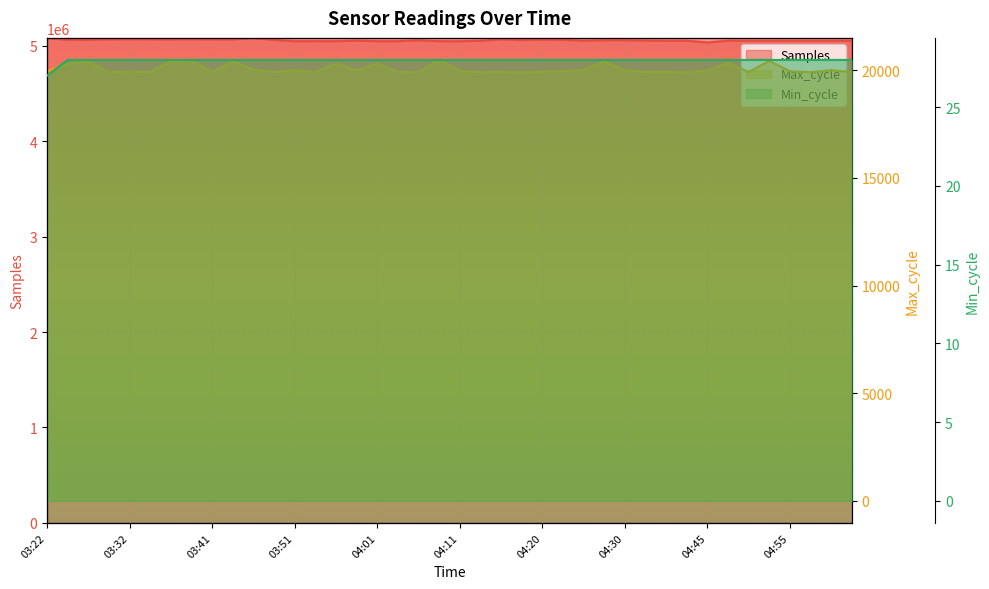

The value of Samples at 22 is 8414053. True or false?

False